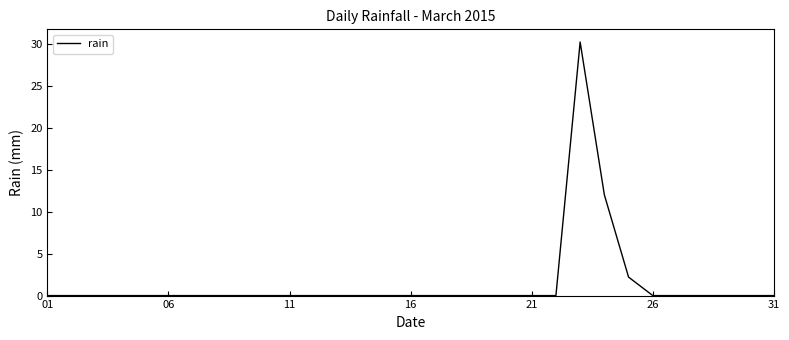

How many lines are shown in the chart?

1